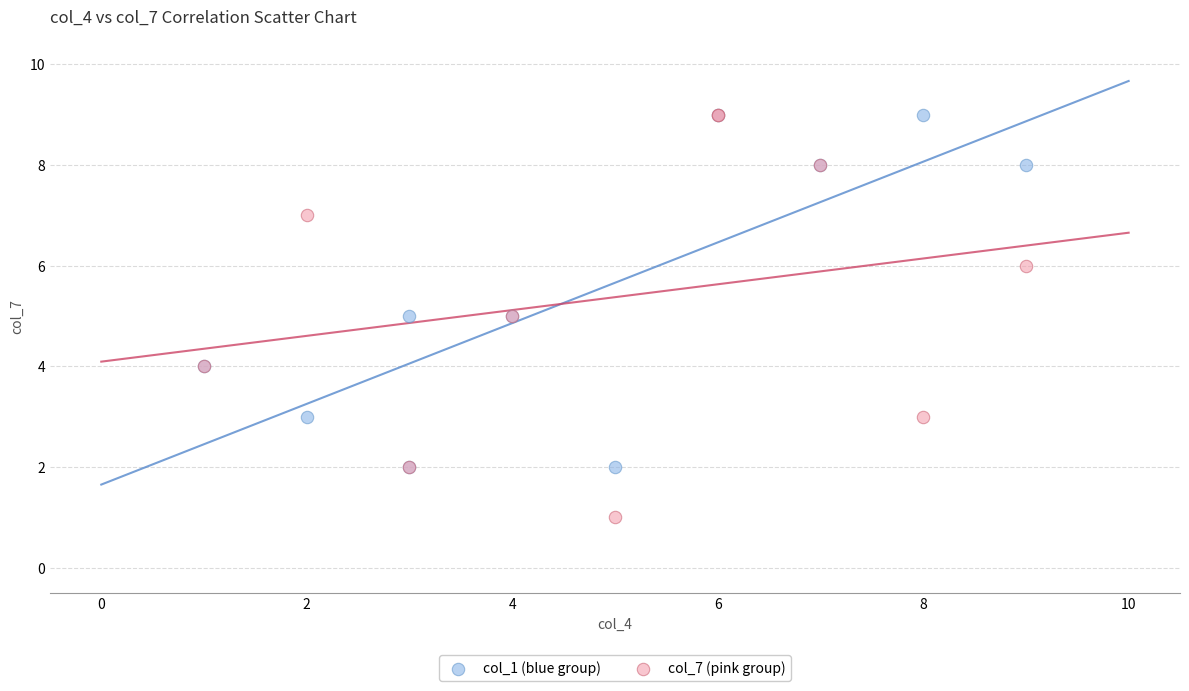

What are all the series names shown in the legend?

col_1 (blue group), col_7 (pink group)